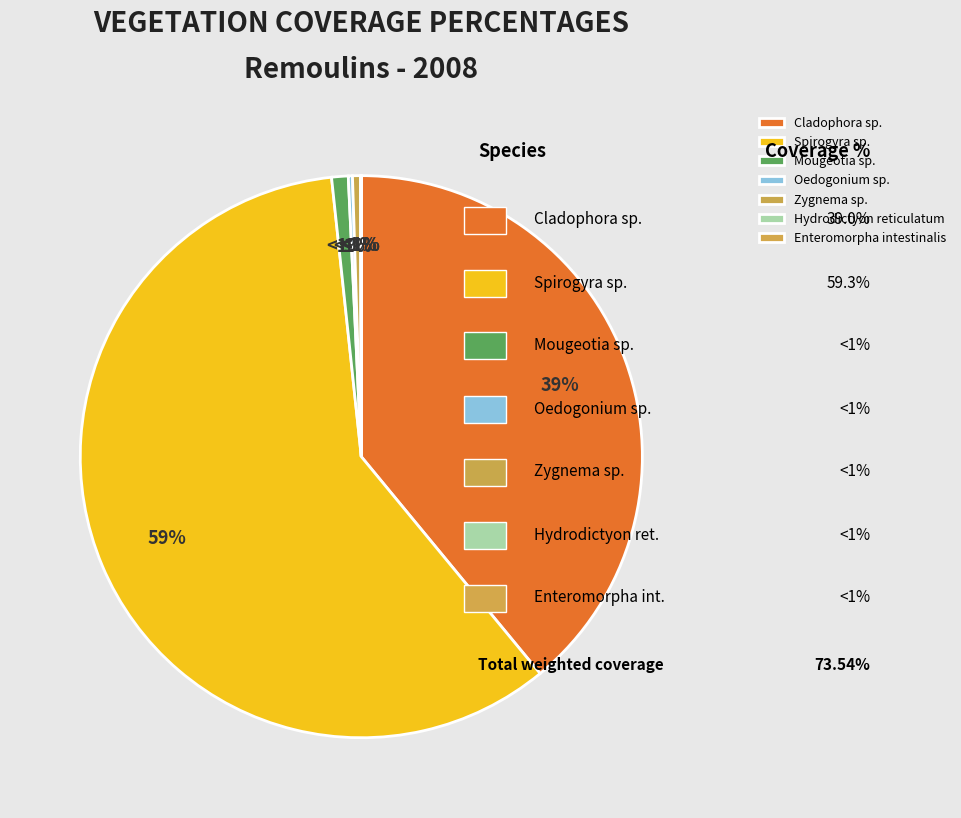

How many slices are in this pie chart?

7